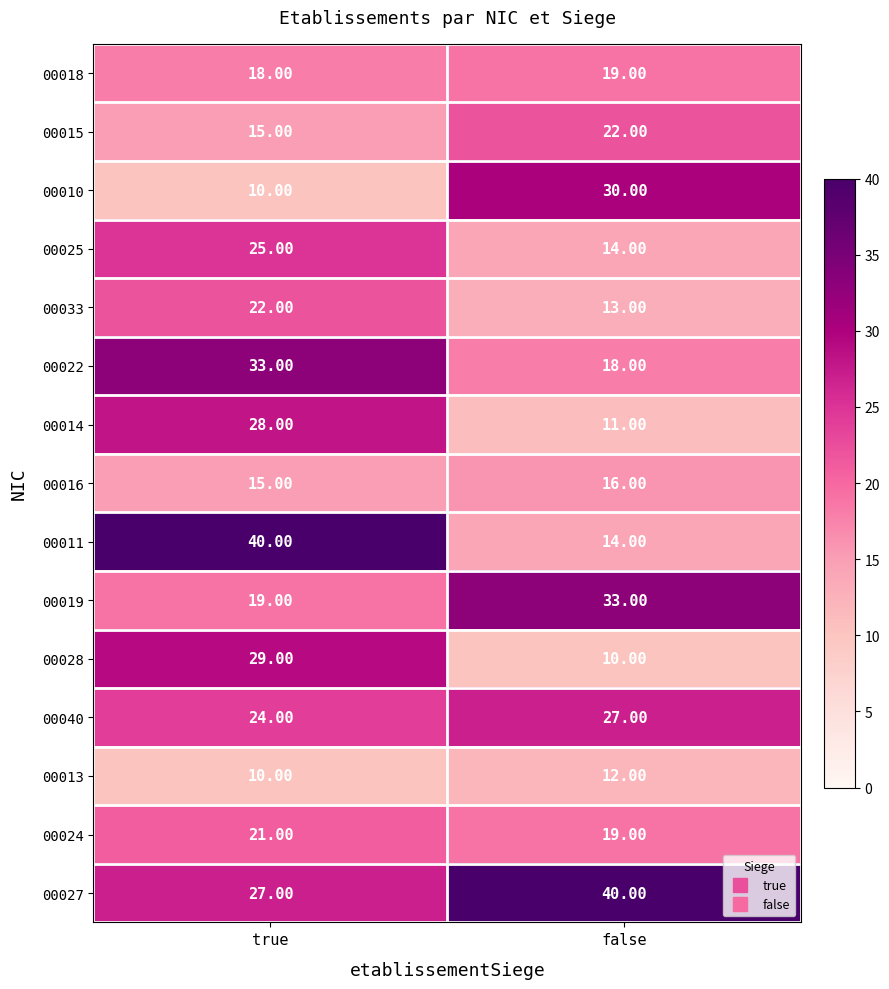

Which category has the highest value in the 00018 series?

false